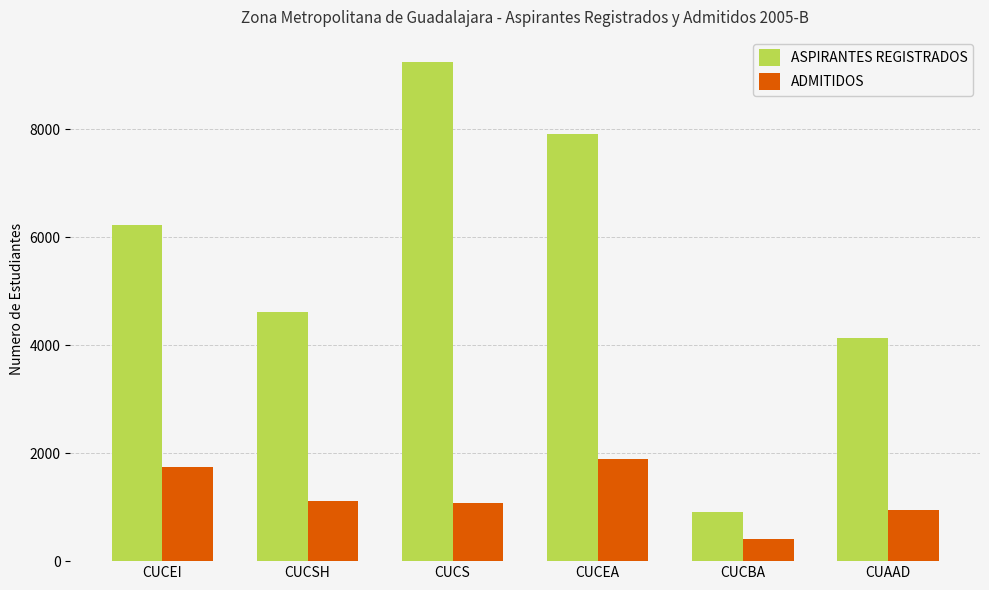

What is the label of the 4th bar from the right?

CUCS